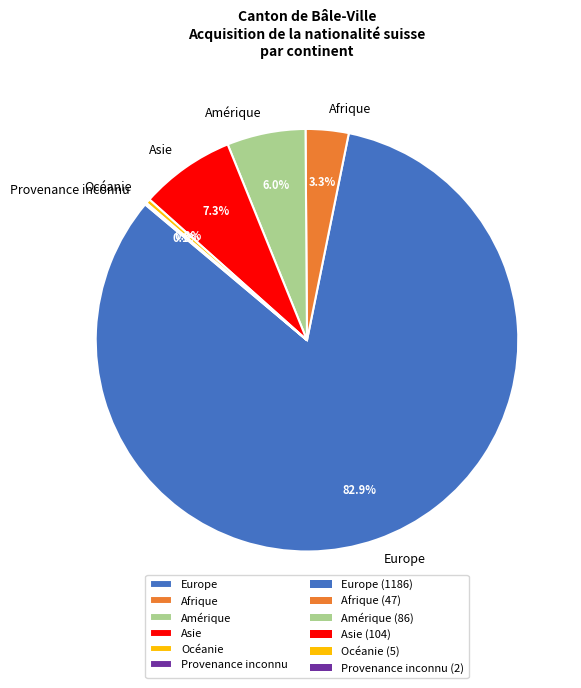

Combined, do Europe and Océanie account for over 50%?

Yes